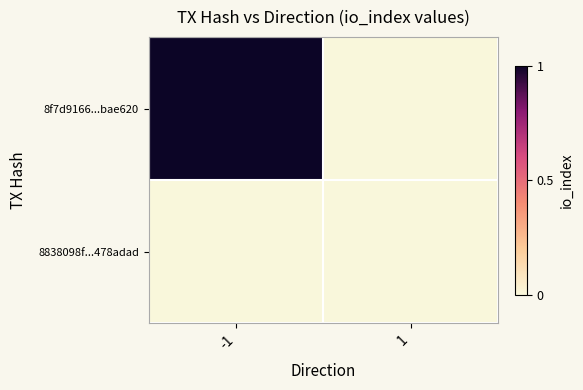

At which category does the chart reach its peak across all series?

-1